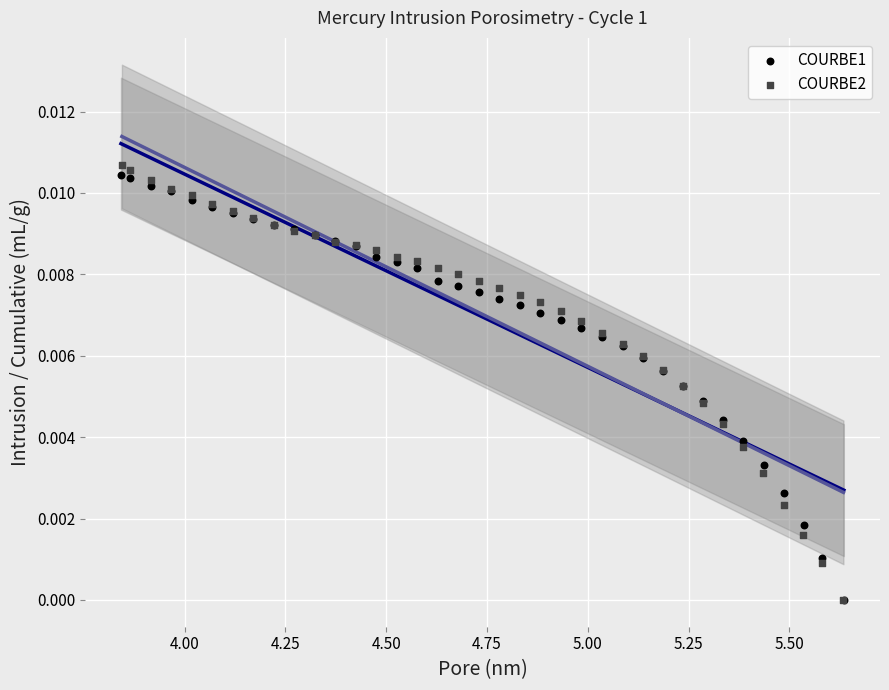

Which series reaches the maximum Y coordinate?

COURBE2